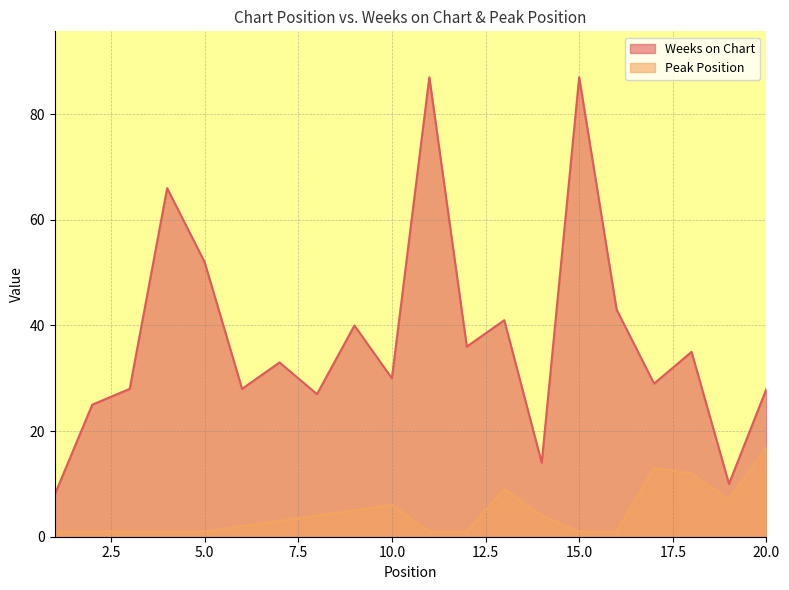

What is the total value across all series at 9?

45